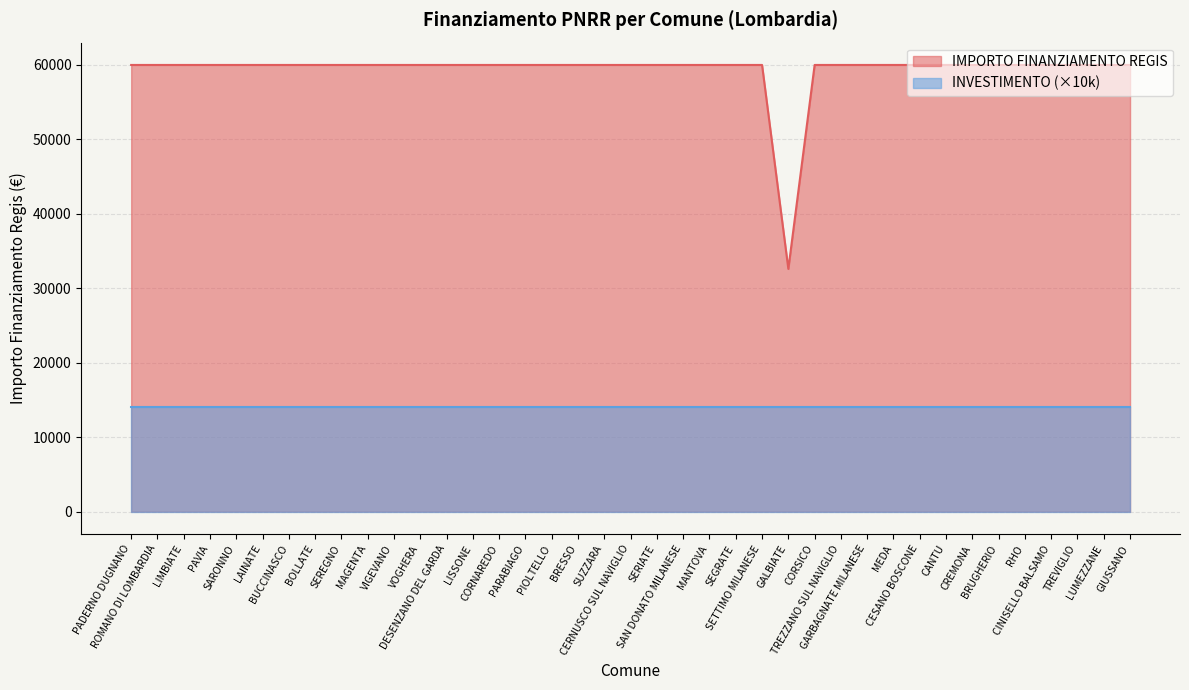

What is the sum of the values at SARONNO and PADERNO DUGNANO?

119932